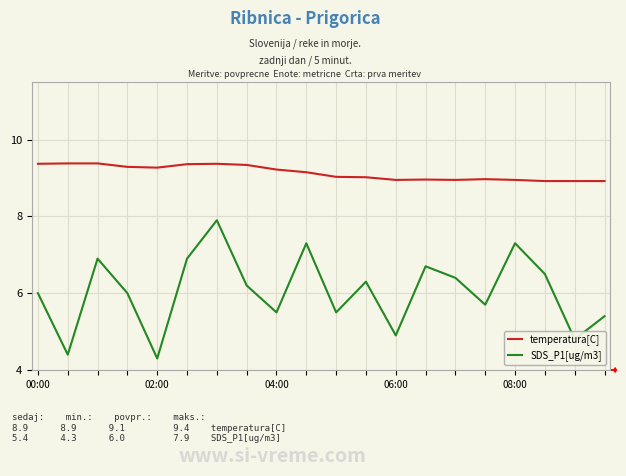

List the series in order of their peak value, highest first.

temperatura[C], SDS_P1[ug/m3]